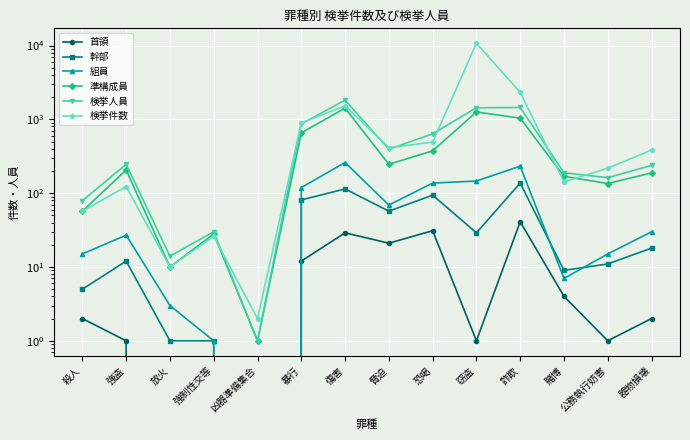

Read the 組員 value at 脅迫, to the nearest 10.

70